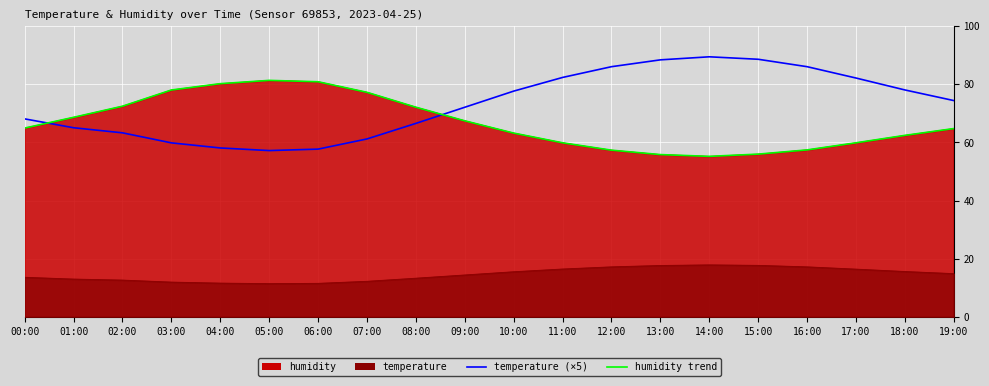

What is the label of the 5th point from the right?

15:00